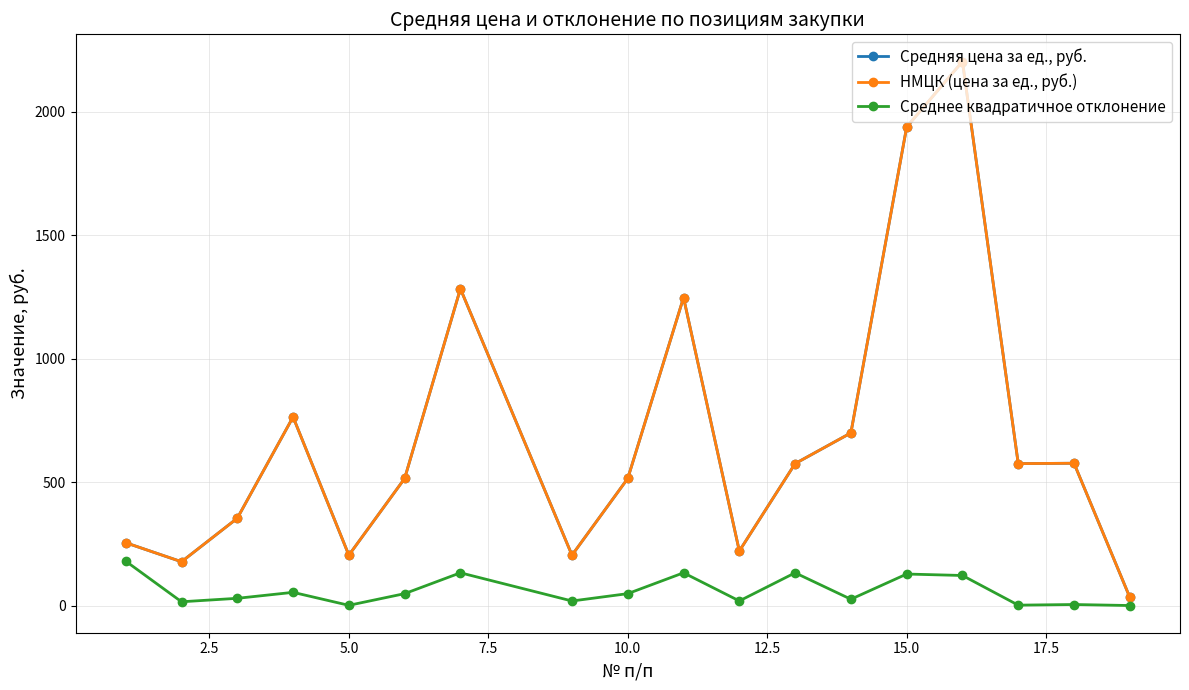

Which series has the largest total across all categories?

Средняя цена за ед., руб.